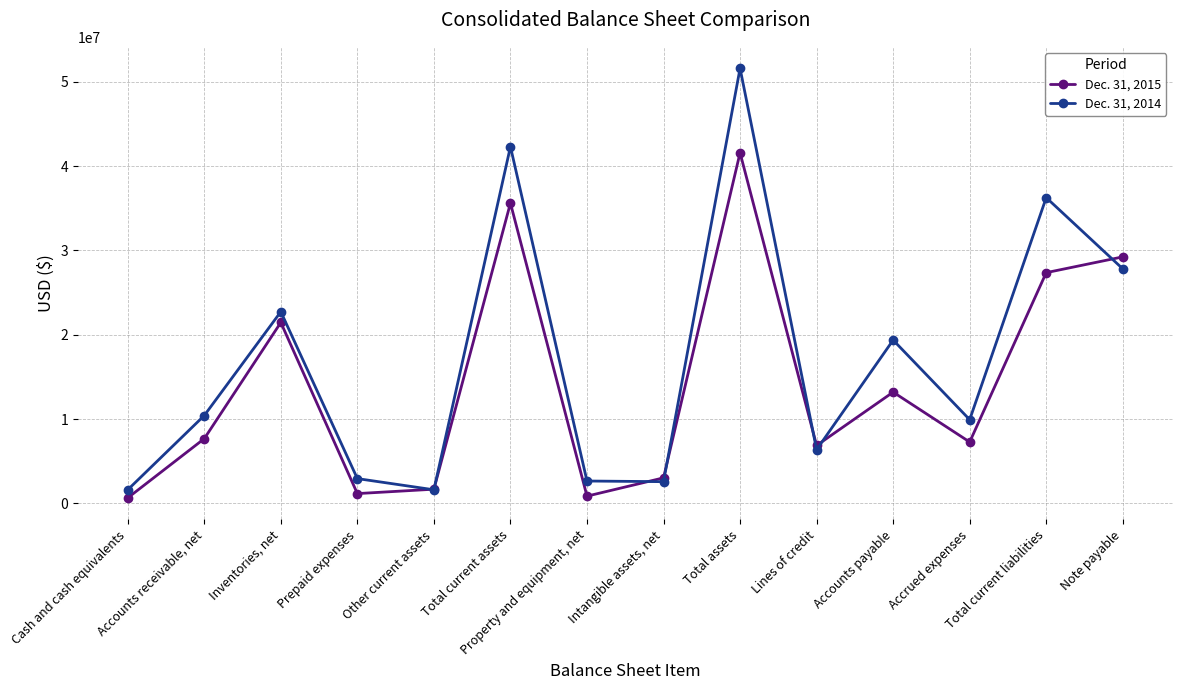

Where is the first local minimum for Dec. 31, 2015?

Prepaid expenses